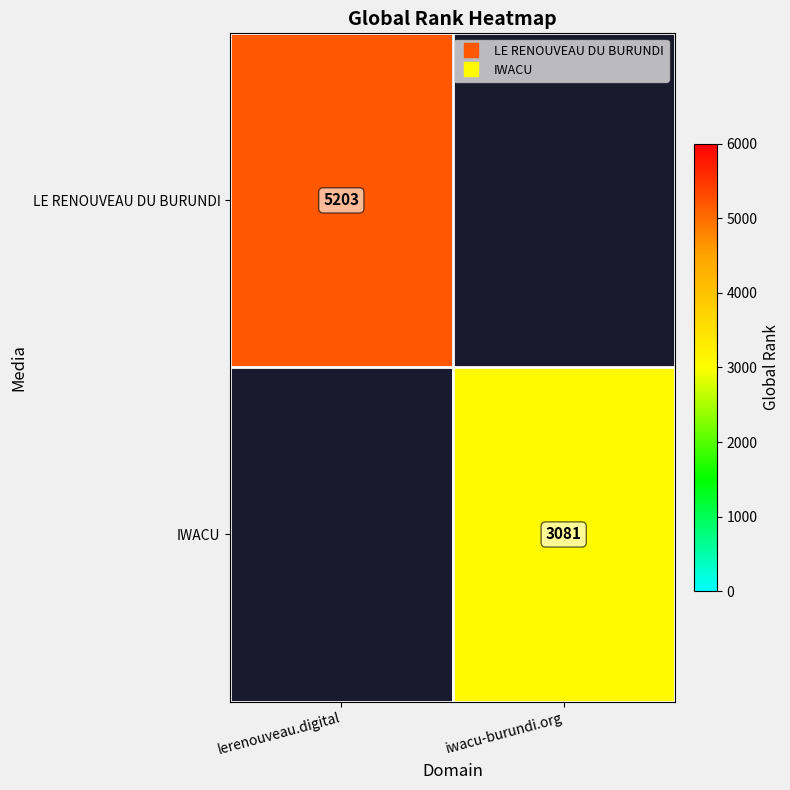

How many values in IWACU are above zero?

1